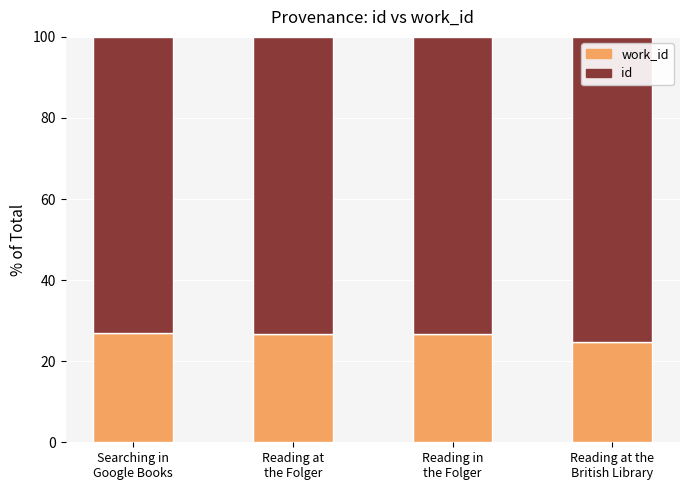

What is the difference between the id values at Reading in
the Folger and Reading at the
British Library?

2.0